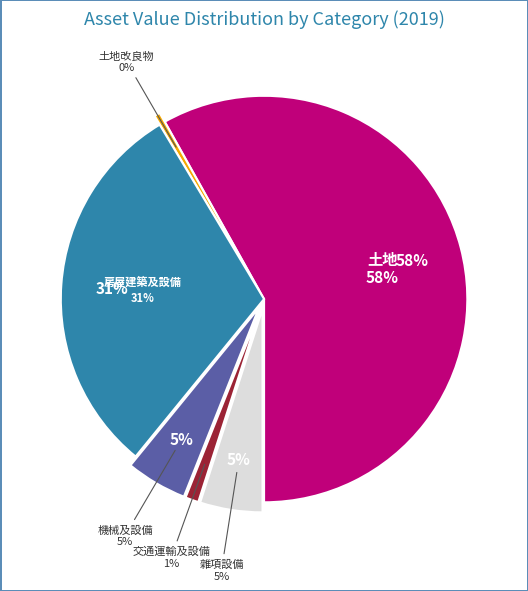

Approximately how many times larger is the value at 雜項設備 compared to 房屋建築及設備?

0.2